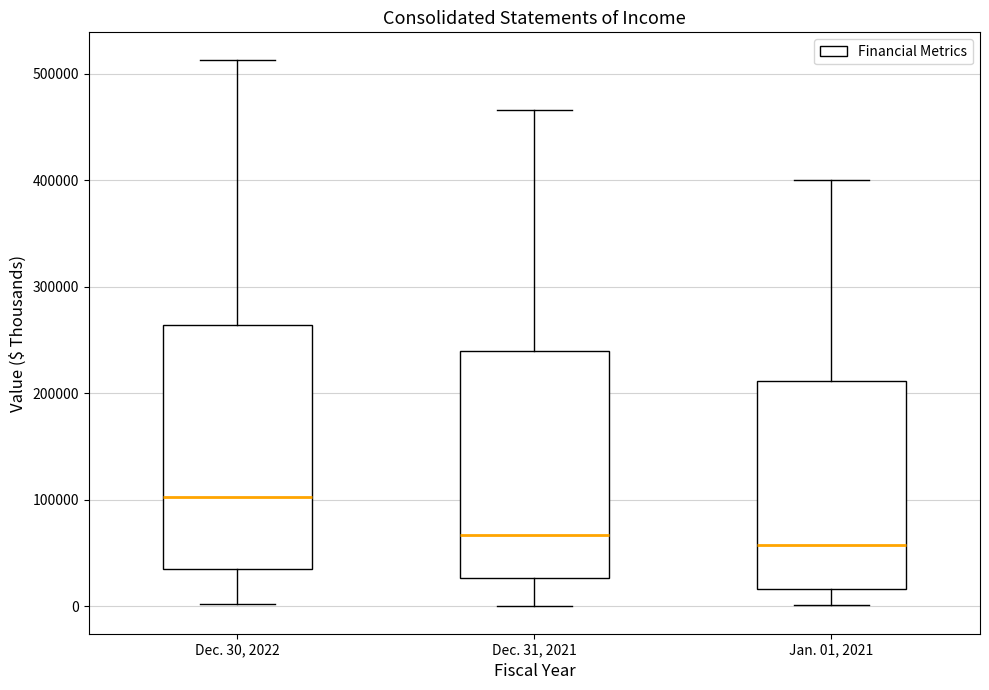

Which box has the highest median line?

Dec. 30, 2022